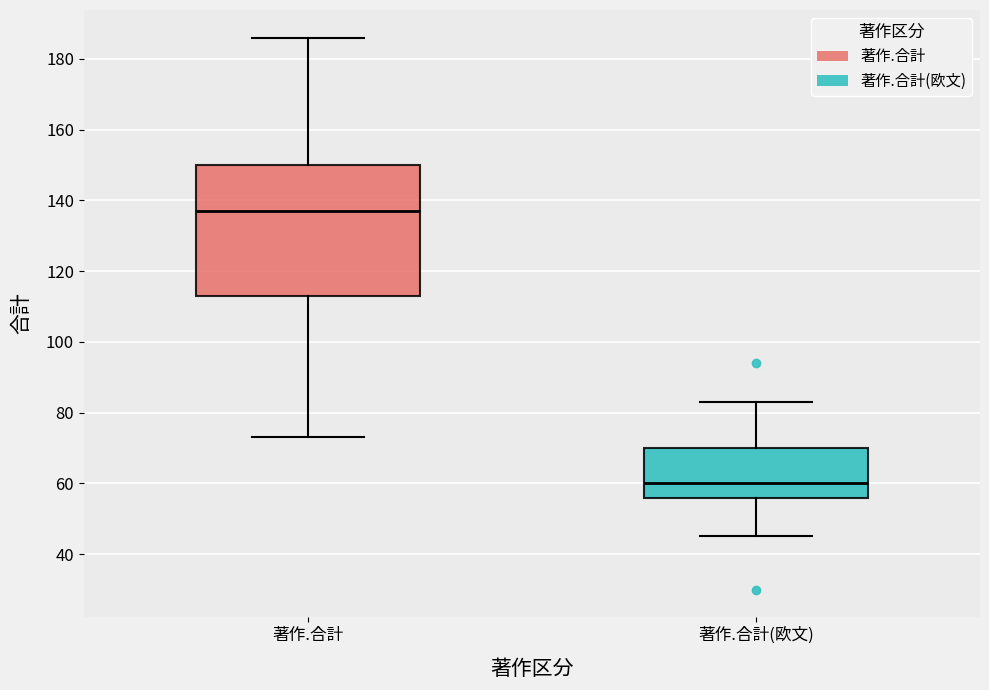

Where is the lower edge of the box for 著作.合計(欧文) on the y-axis? The values are not printed on the chart, so give them approximately, as read against the axis.

56